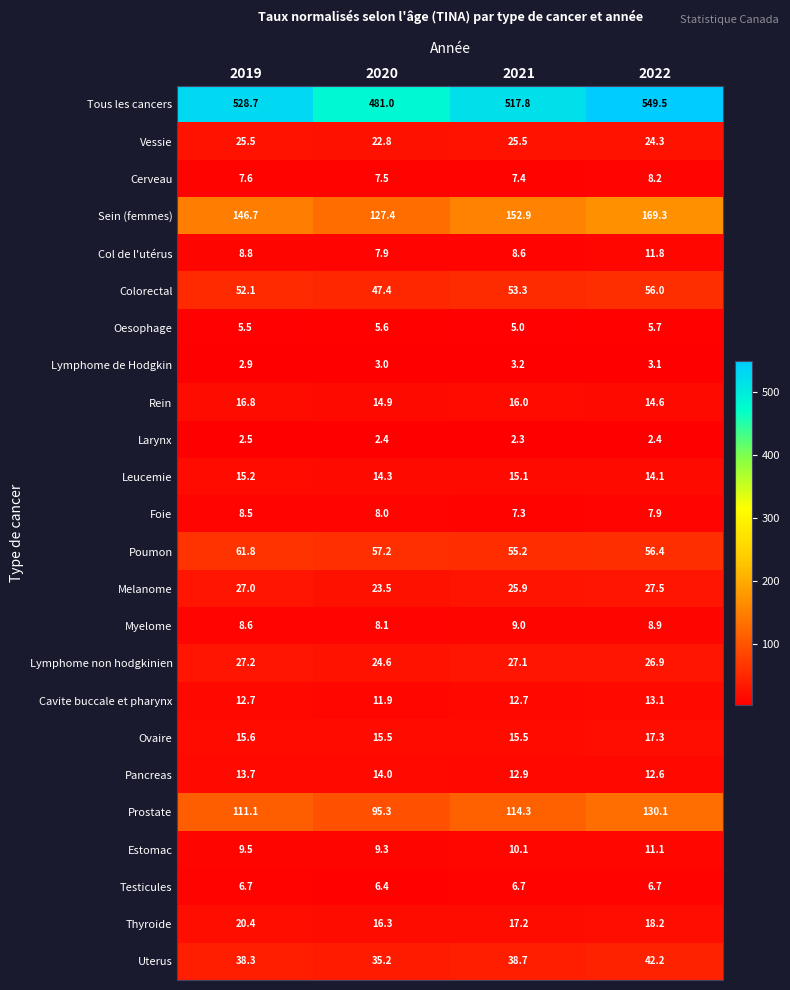

Which category has the highest value in the Oesophage series?

2022